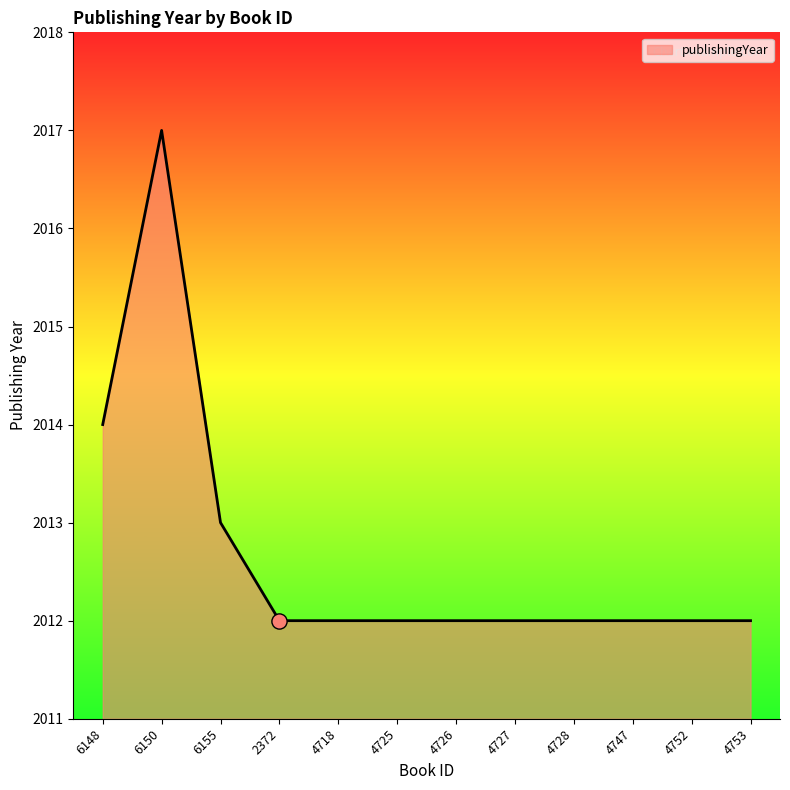

Approximately how many times larger is the value at 4725 compared to 4718?

1.0